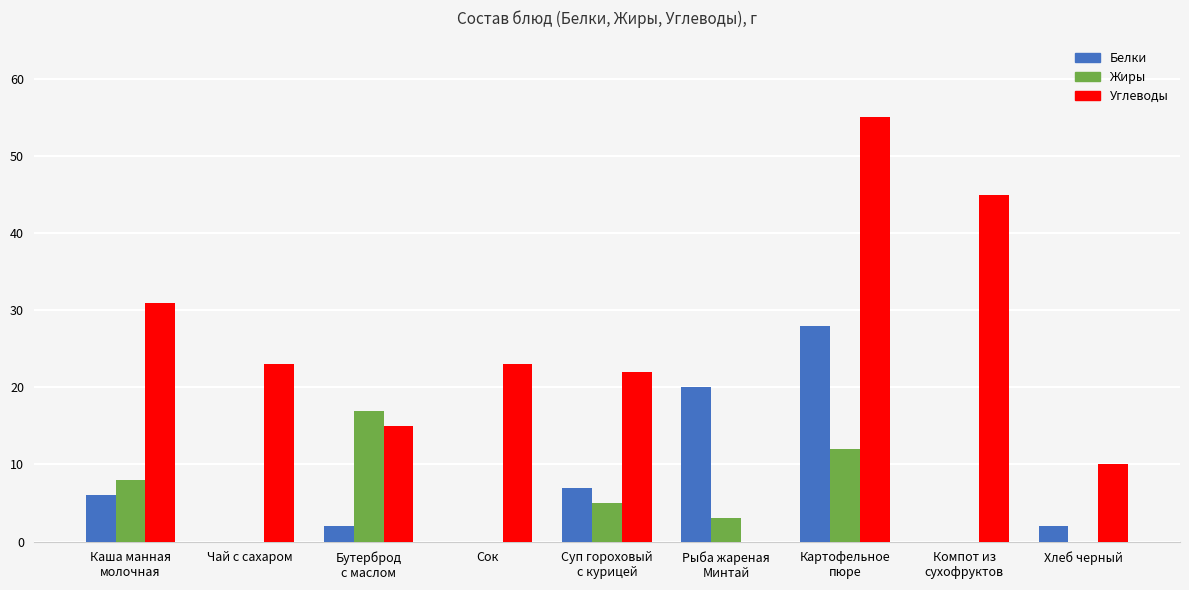

Count the number of categories in the chart.

9